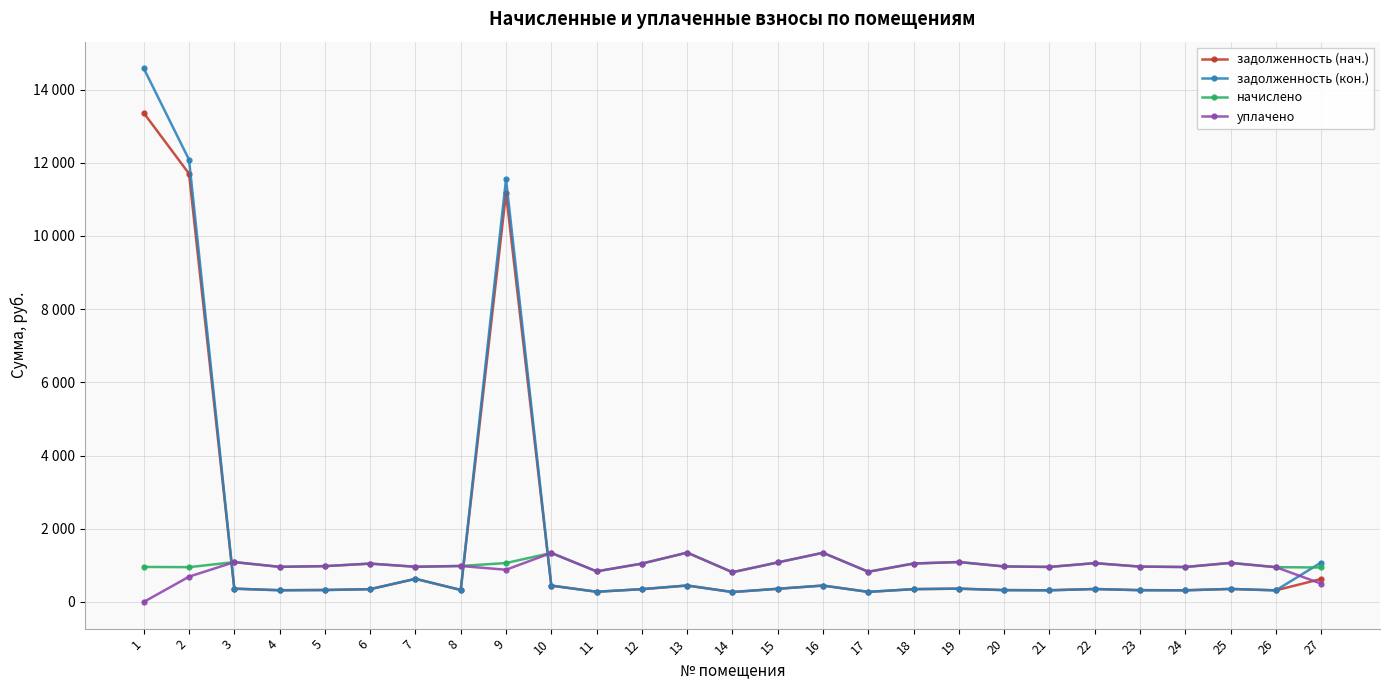

What are all the series names shown in the legend?

задолженность (нач.), задолженность (кон.), начислено, уплачено